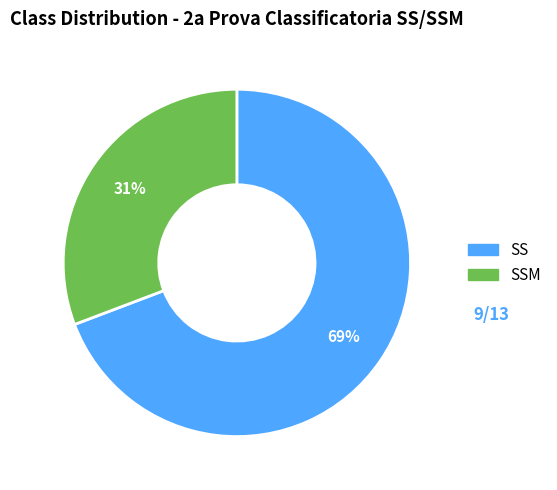

Does any single category account for the majority?

Yes